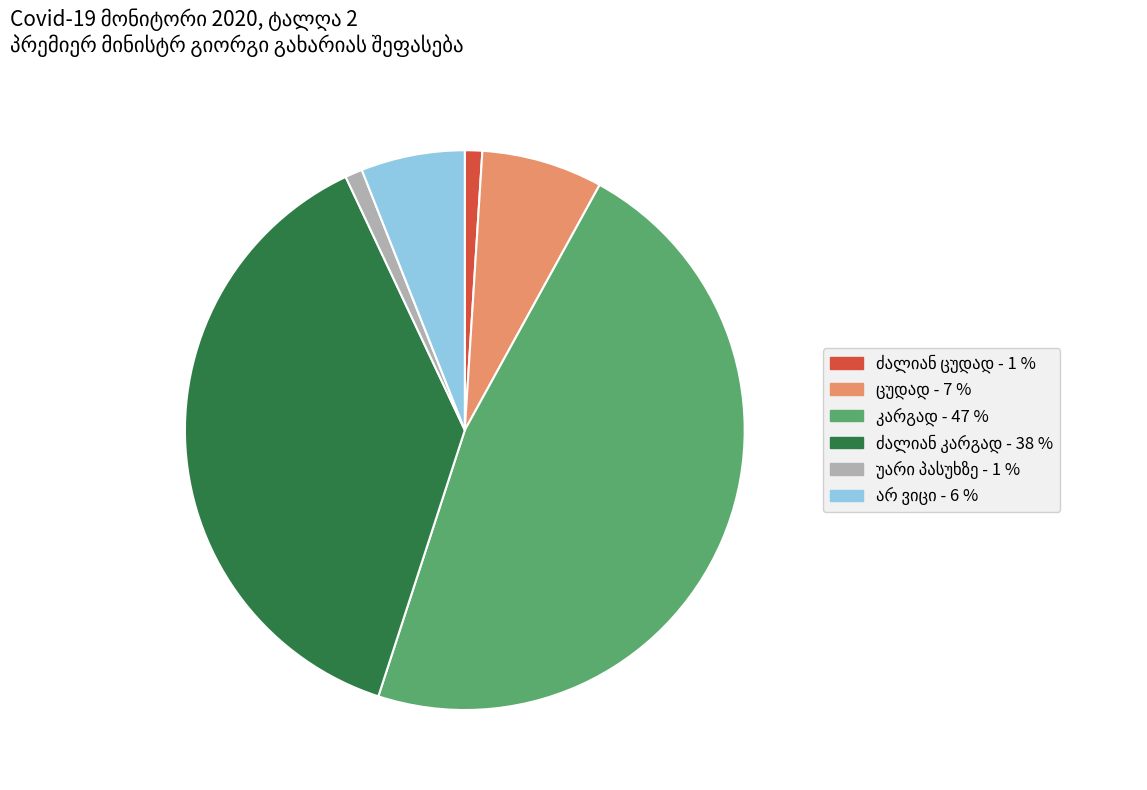

How many segments does this pie chart have?

6